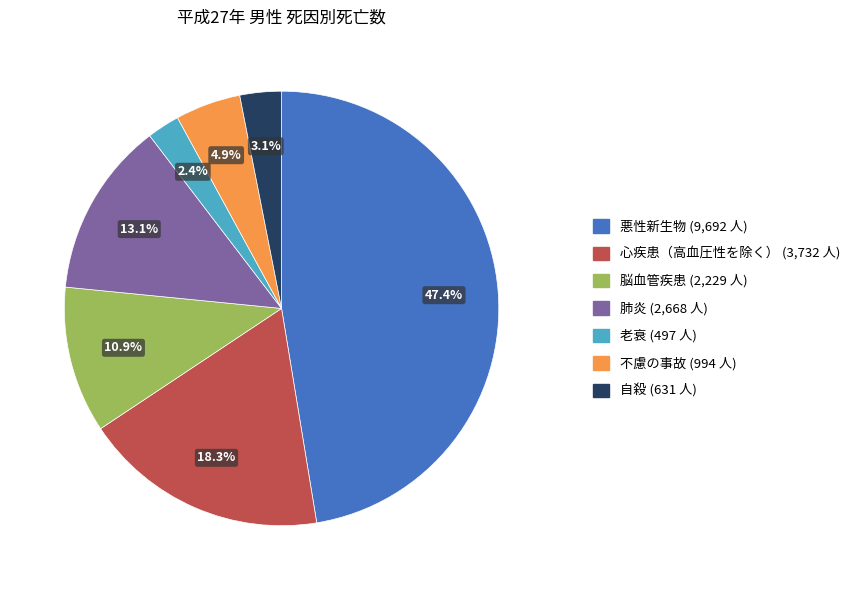

Is the sum of 肺炎 and 悪性新生物 greater than half?

Yes